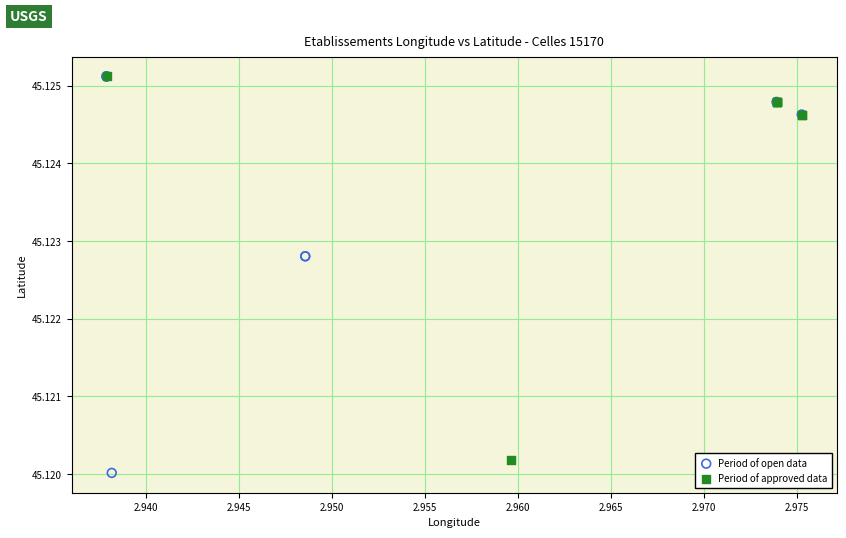

What are all the series names shown in the legend?

Period of open data, Period of approved data